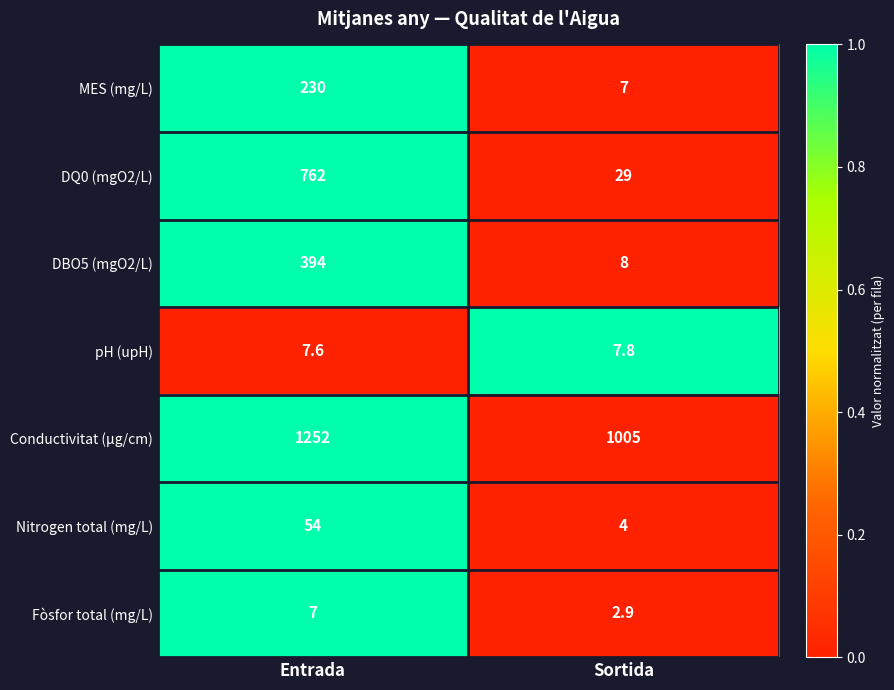

What is the approximate value of Conductivitat (µg/cm) at Sortida?

1005.0